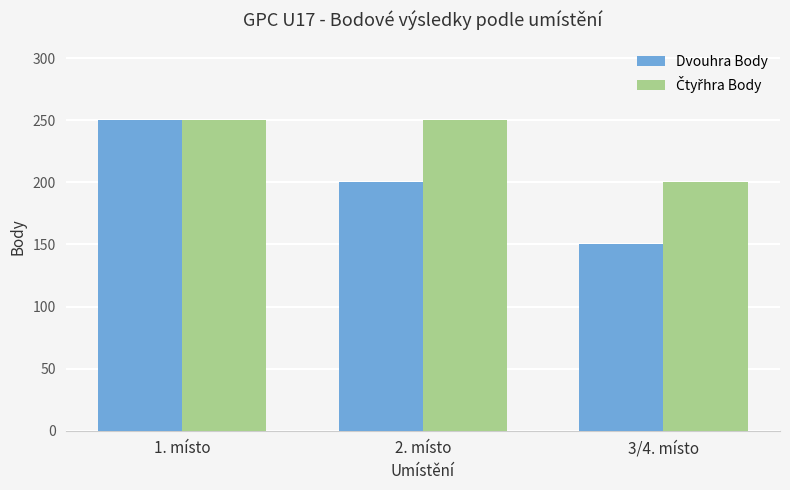

What value does the Dvouhra Body series have at 2. místo, to the nearest 5?

200